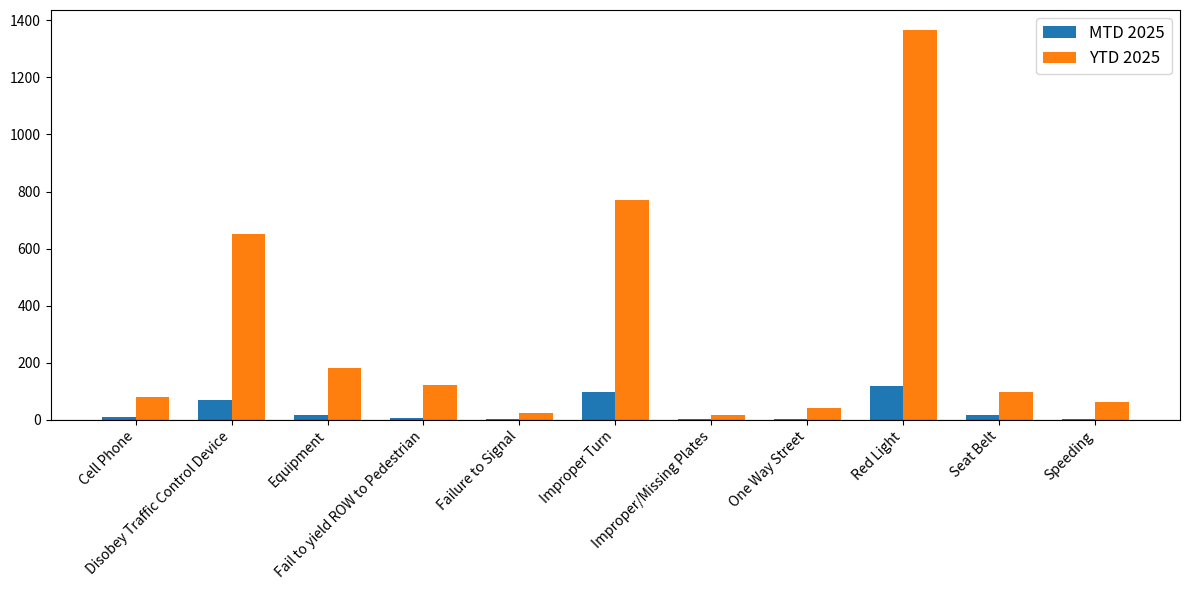

What is the greatest value displayed?

1368